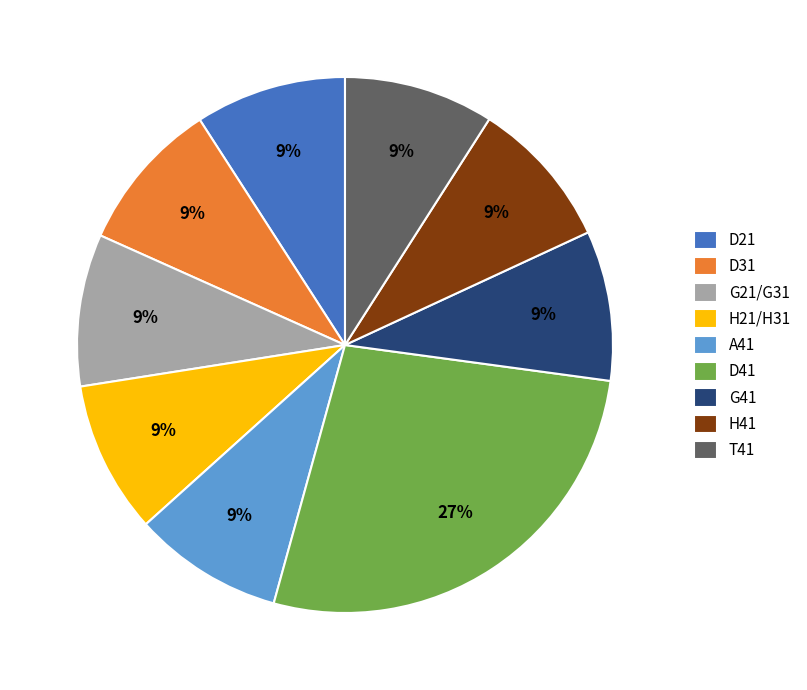

Approximately how many times larger is the value at D31 compared to A41?

1.0